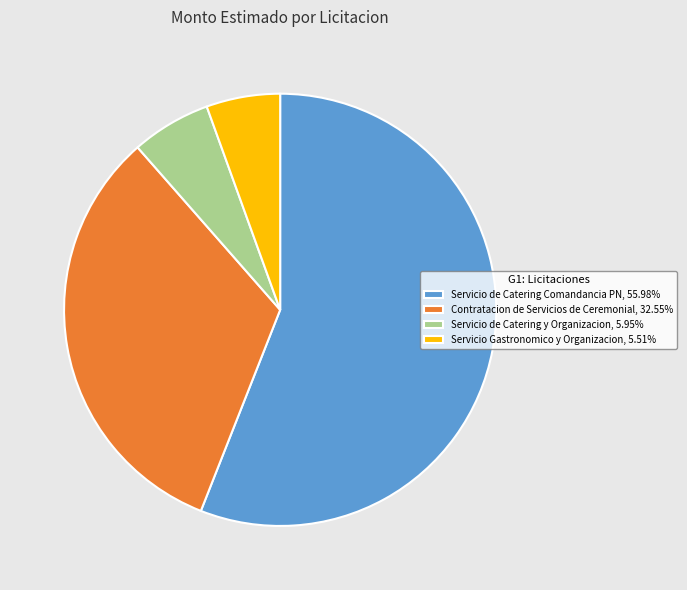

What is the ratio of the value at Servicio de Catering Comandancia PN, 55.98% to the value at Servicio Gastronomico y Organizacion, 5.51%?

10.2